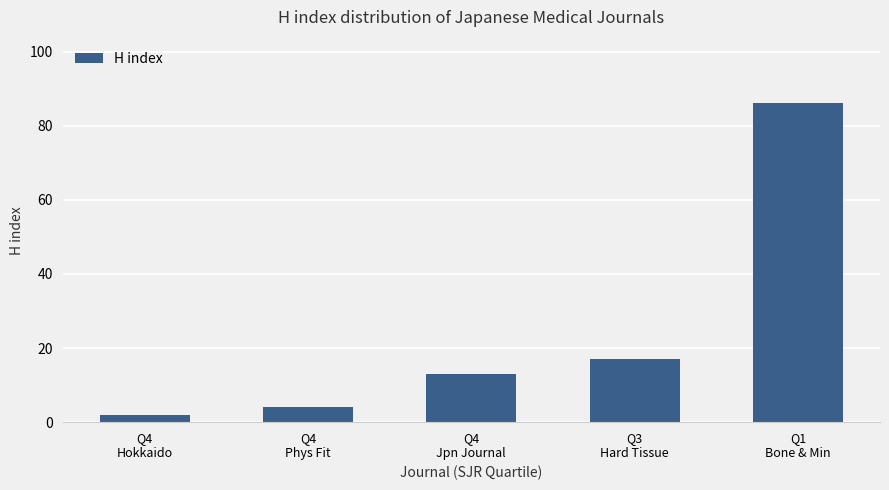

What is the ratio of the value at Q4
Jpn Journal to the value at Q1
Bone & Min?

0.2